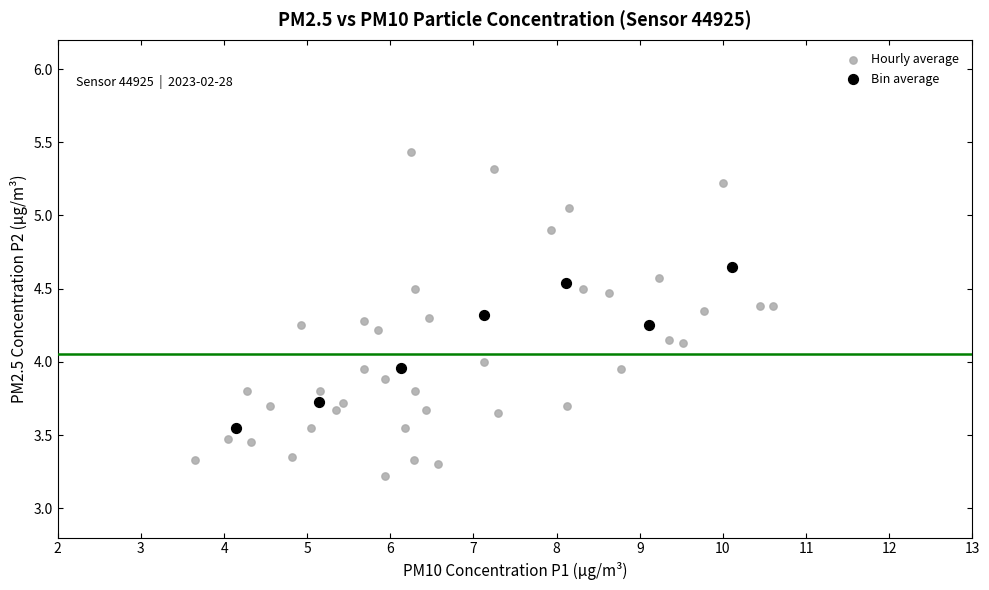

Which series has the widest spread of Y values?

Hourly average